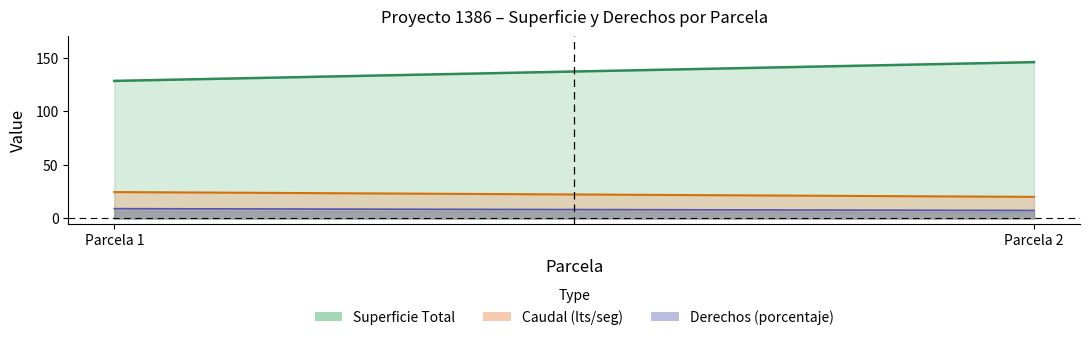

At which category is the sum across all series the highest?

Parcela 2